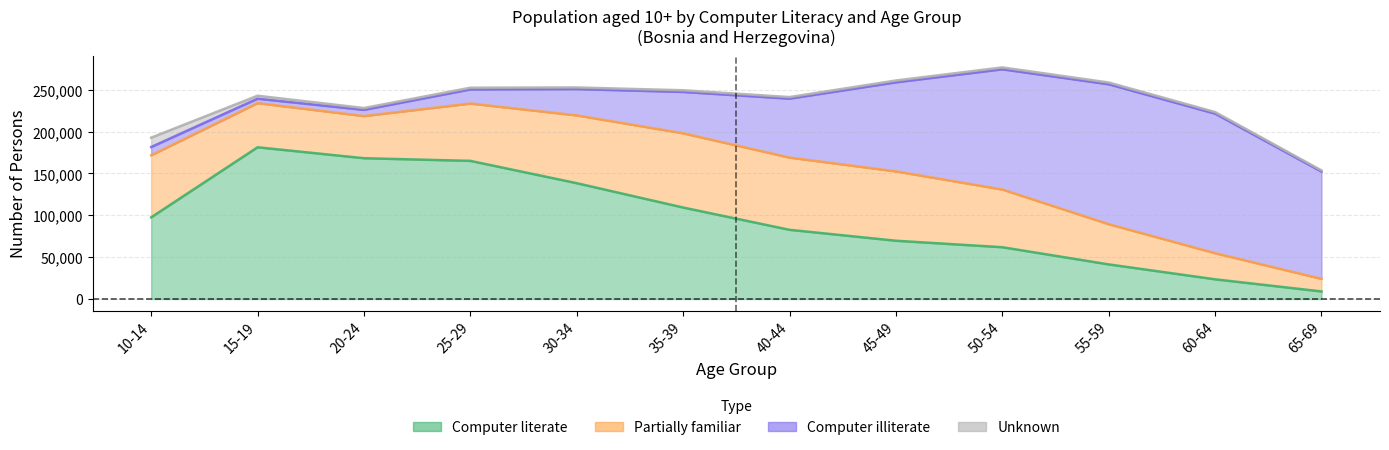

What is the difference between the highest and lowest values at 60-64?

164739